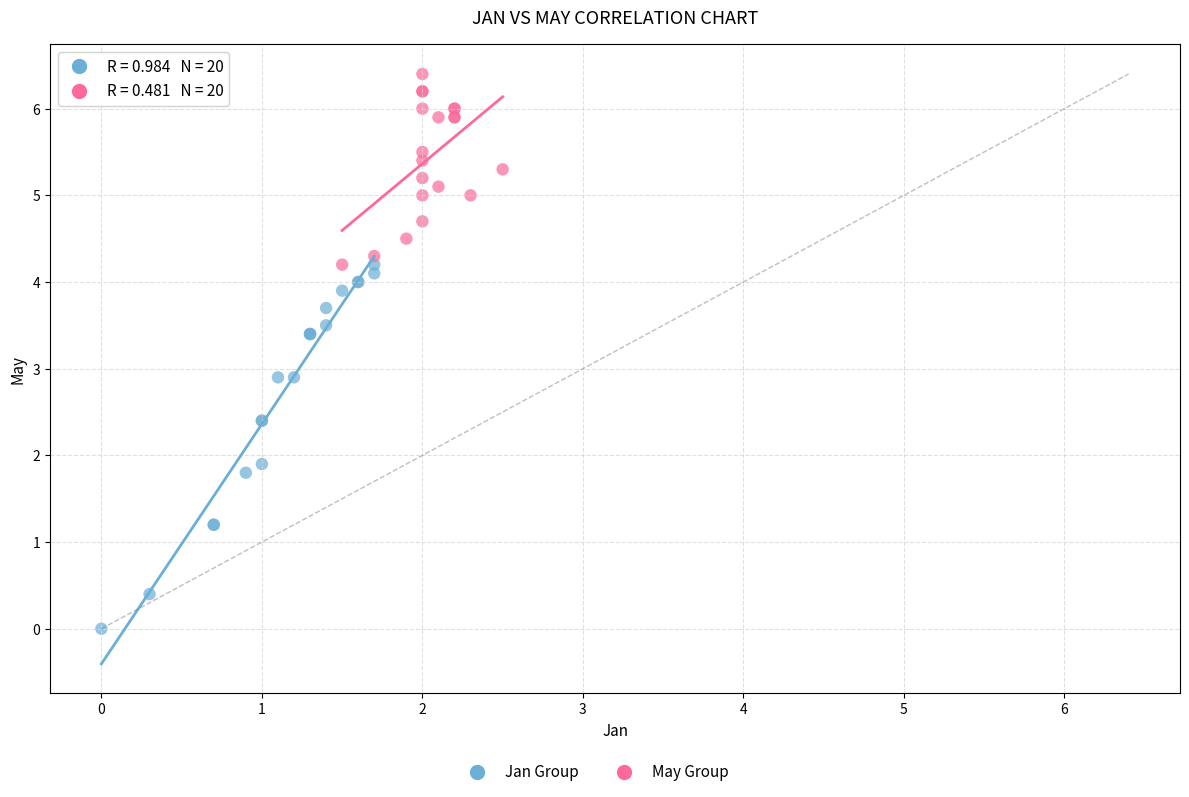

Which series contains the highest Y value?

May Group